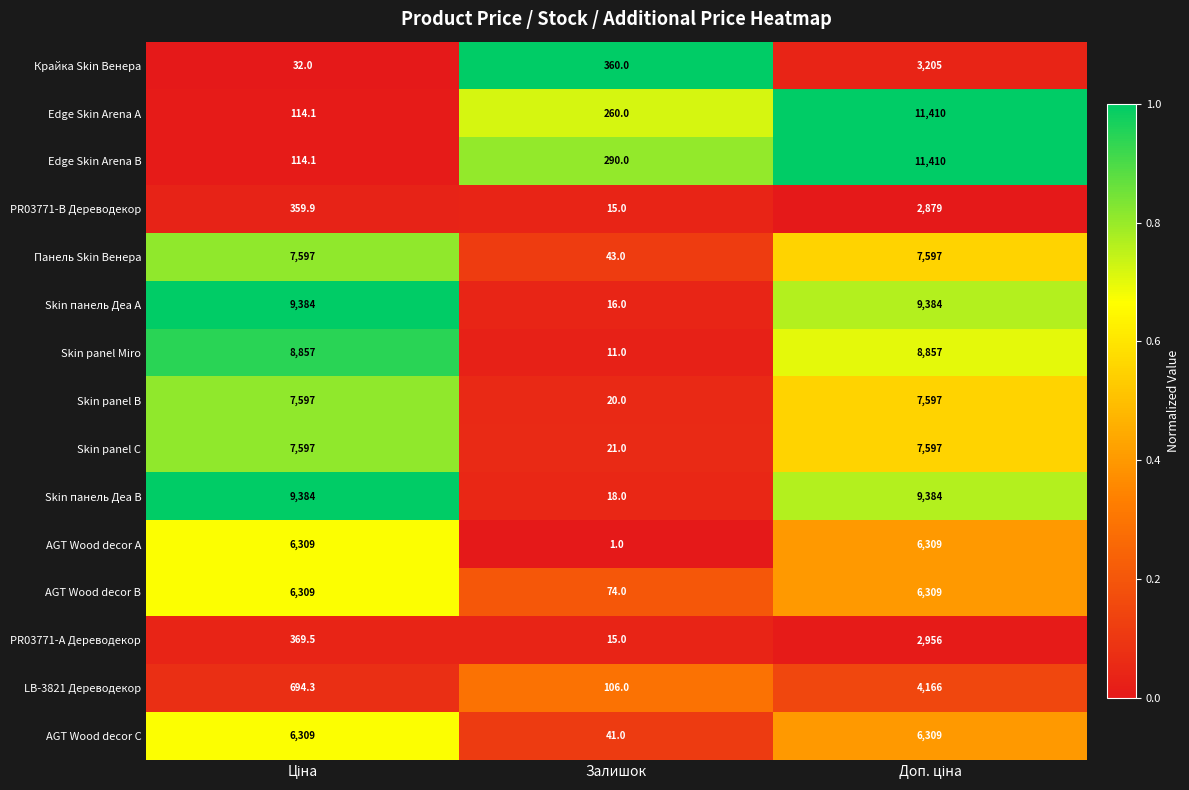

What is the smallest value displayed?

1.0